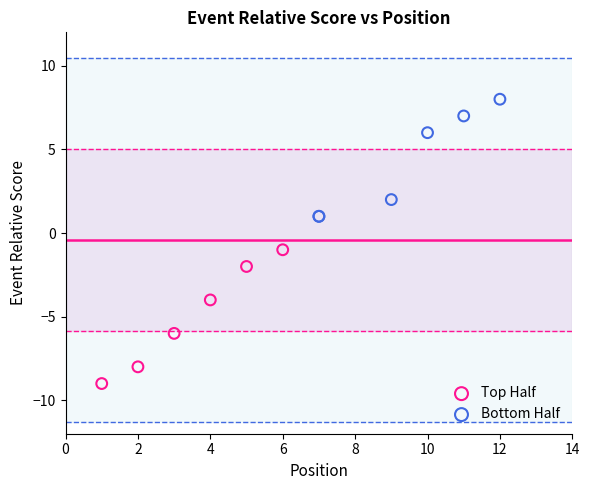

Which series has the widest spread of Y values?

Top Half